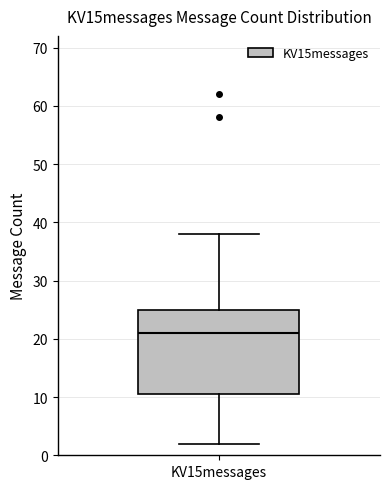

Read this box plot against the y-axis: the position of the median line, the range covered by the box, and the ends of both whiskers. The values are not printed on the chart, so give them approximately, as read against the axis.

median 21, box 11 to 25, whiskers 2 to 38